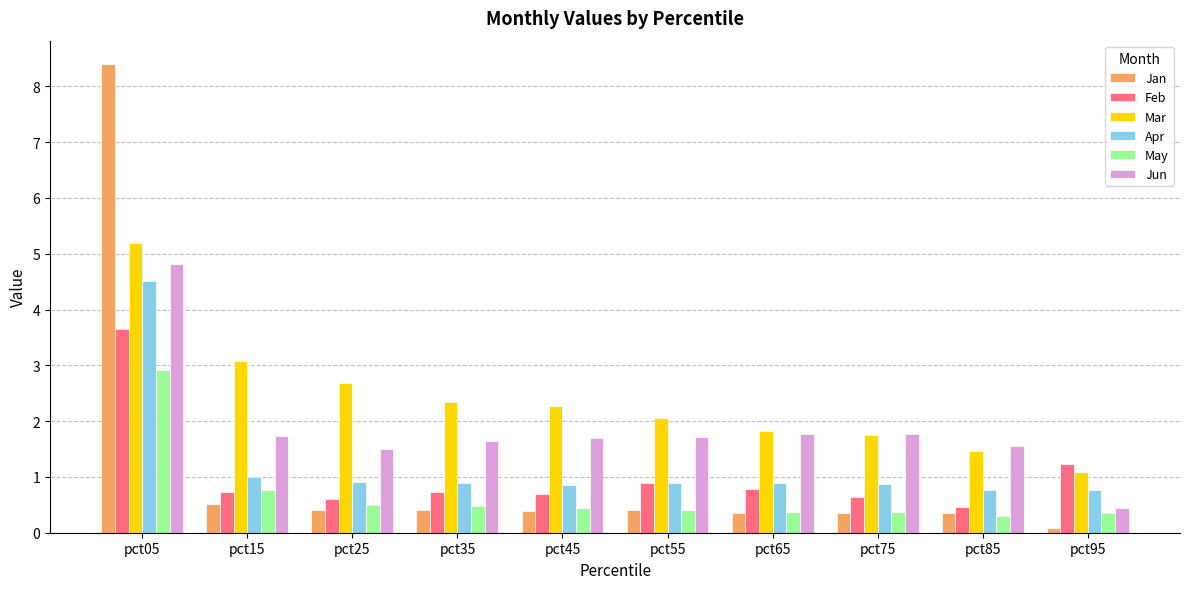

Where is Feb nearest to the value 2?

pct95